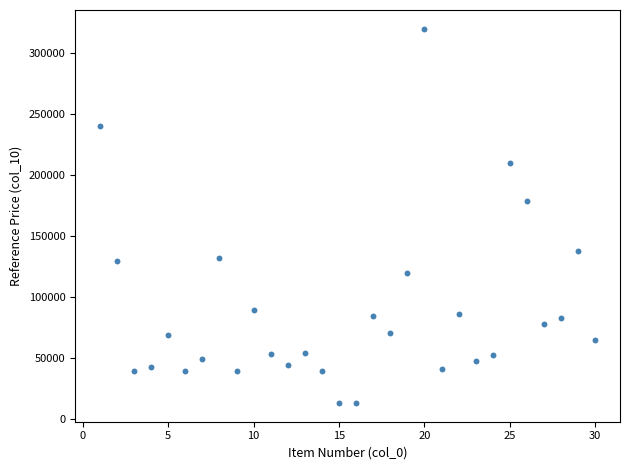

What Y value in the scatter plot is closest to 166750?

179000